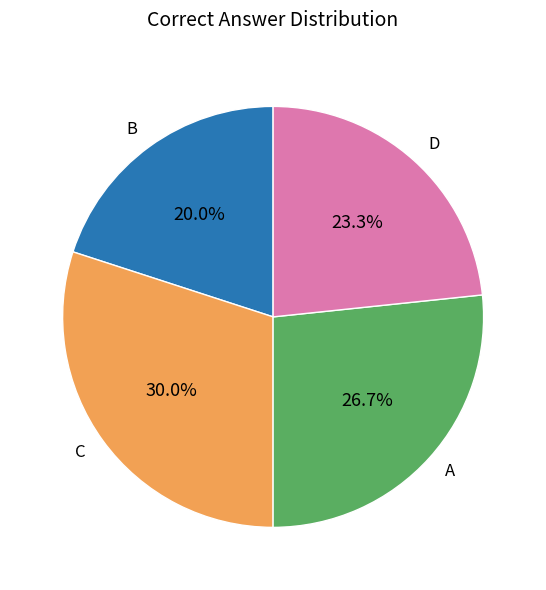

How much of the chart is everything except A?

73.3%